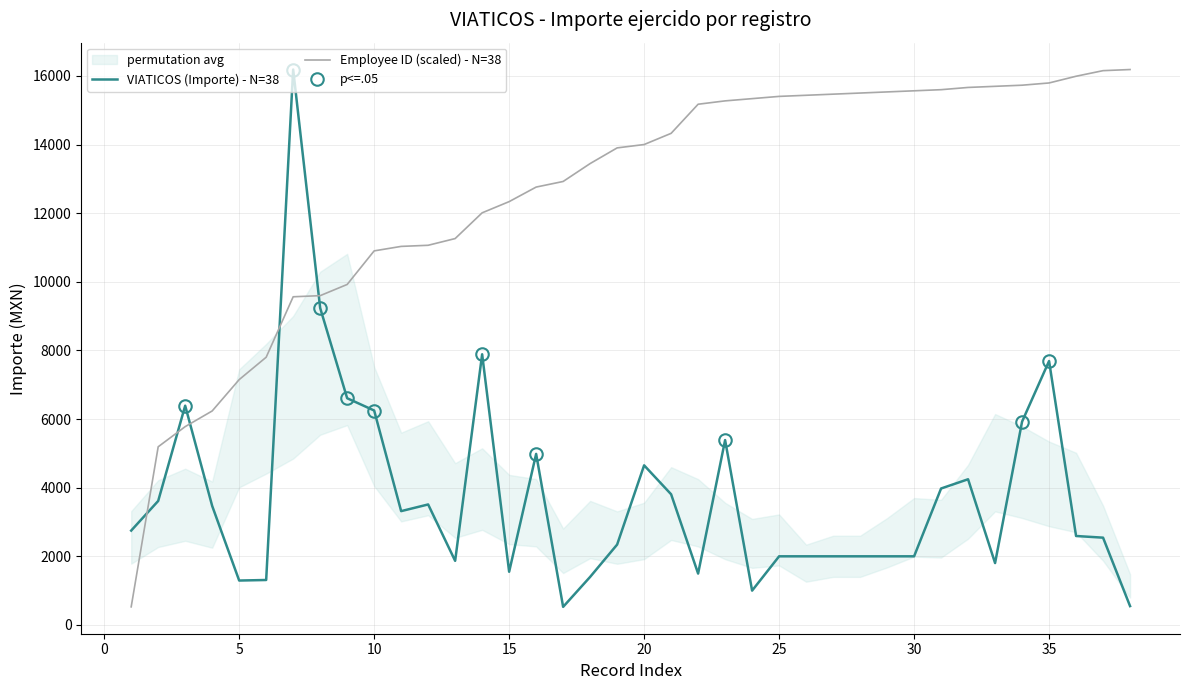

The VIATICOS (Importe) series shows 4246.1 at 32. True or false?

True